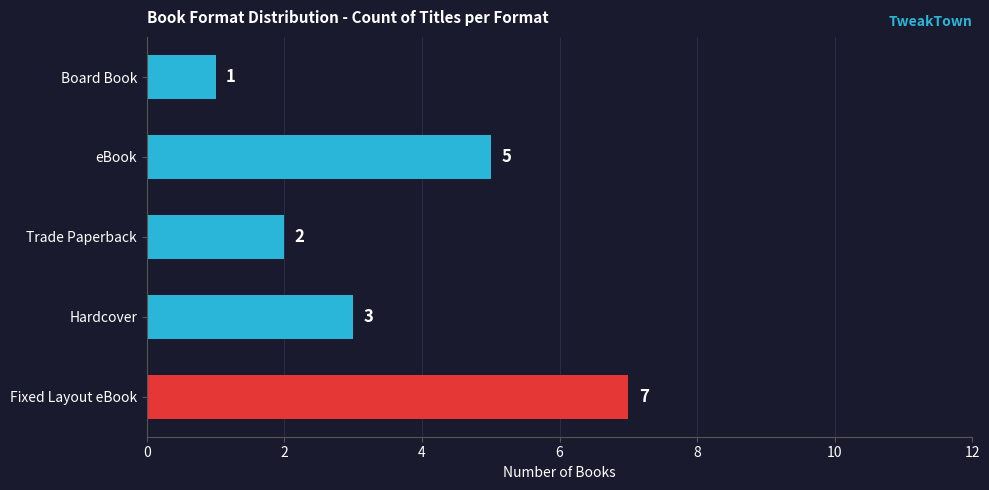

The value at Board Book is 2. True or false?

False